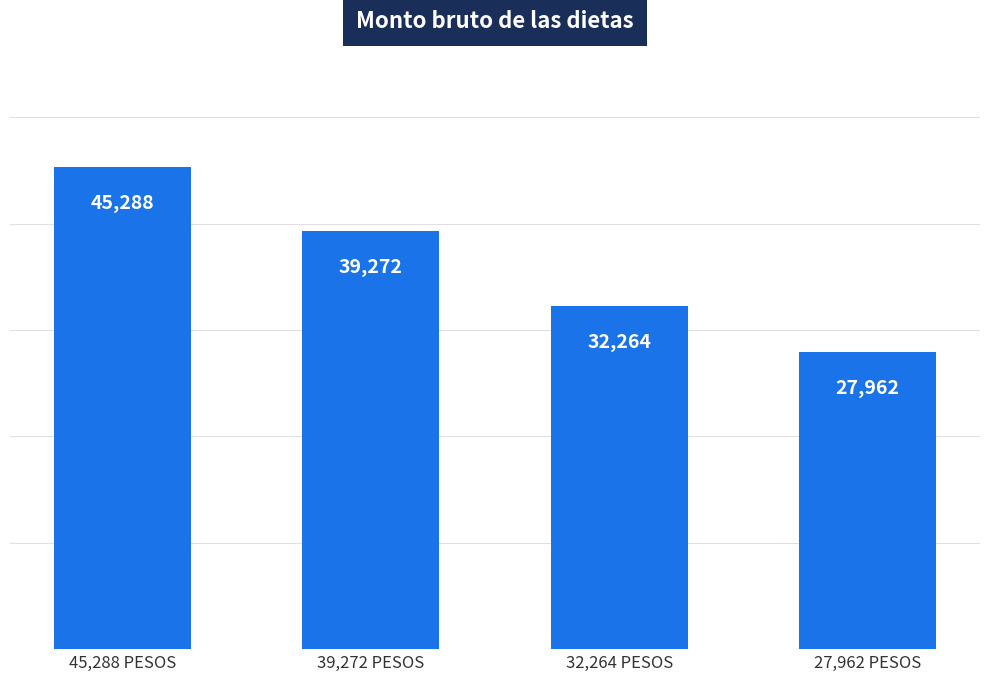

Reading right to left, extract all data points from this chart.

27,962 PESOS=27962	32,264 PESOS=32264	39,272 PESOS=39272	45,288 PESOS=45288